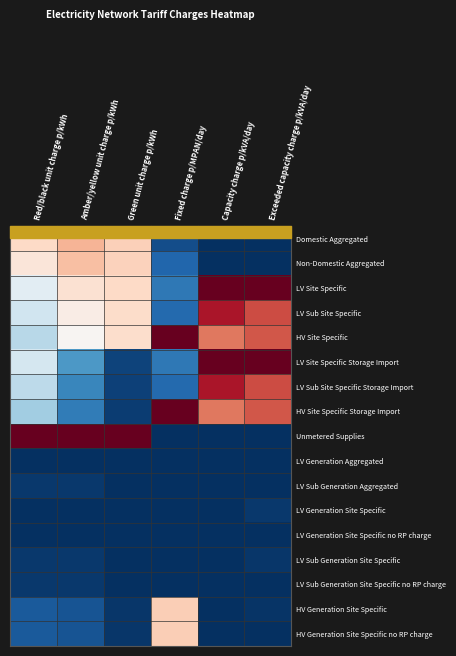

Which series has the largest total across all categories?

HV Site Specific